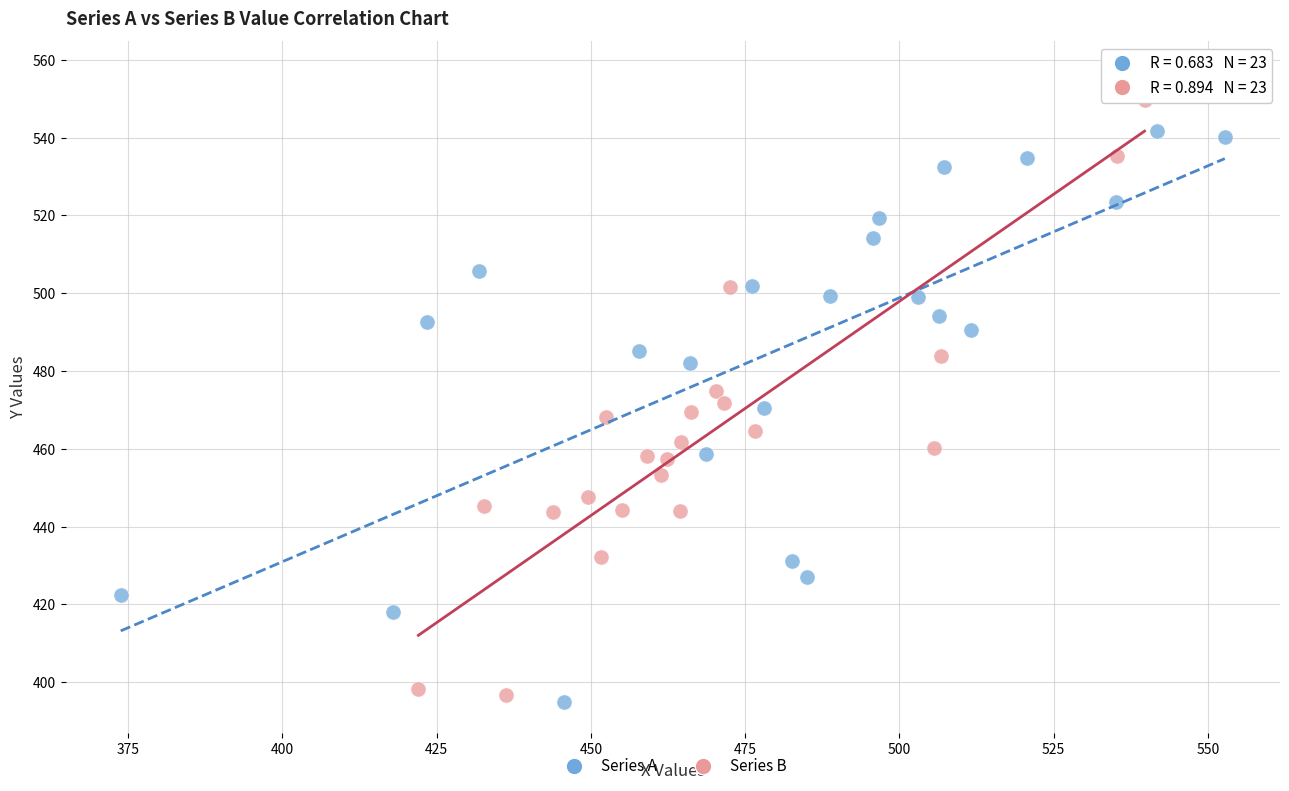

Which series contains the highest Y value?

Series B